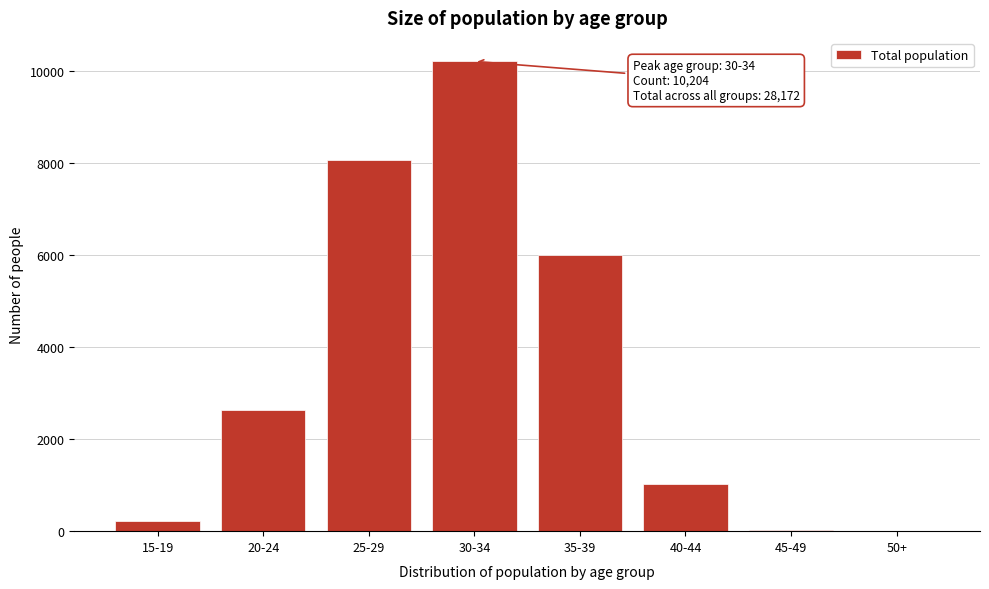

The value at 35-39 is 8133. True or false?

False